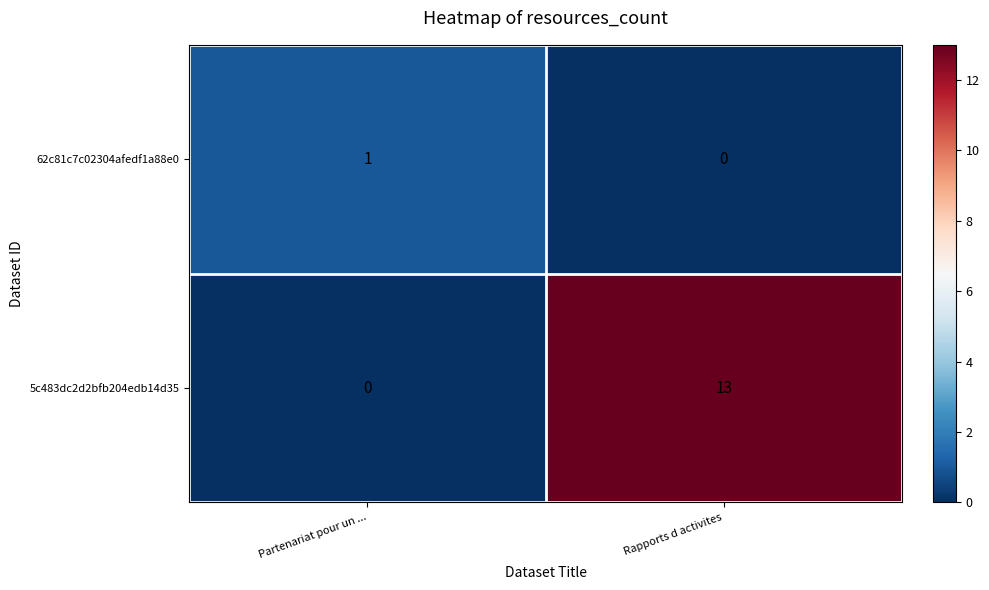

What is the difference between the 5c483dc2d2bfb204edb14d35 values at Rapports d activites and Partenariat pour un ...?

13